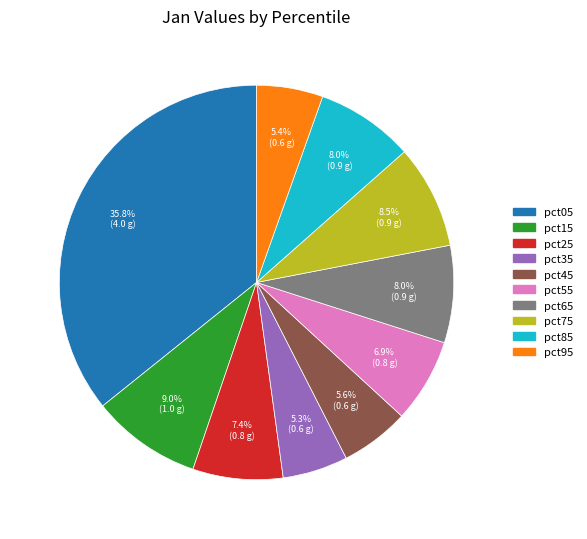

What is the largest slice in the pie chart?

pct05